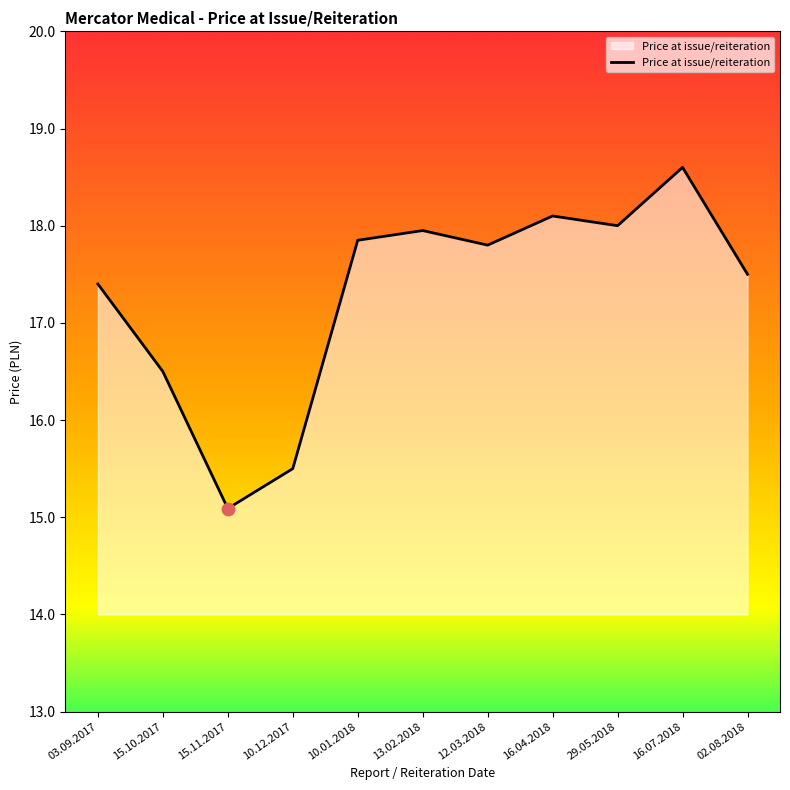

Between 16.04.2018 and 15.11.2017, which is larger?

16.04.2018